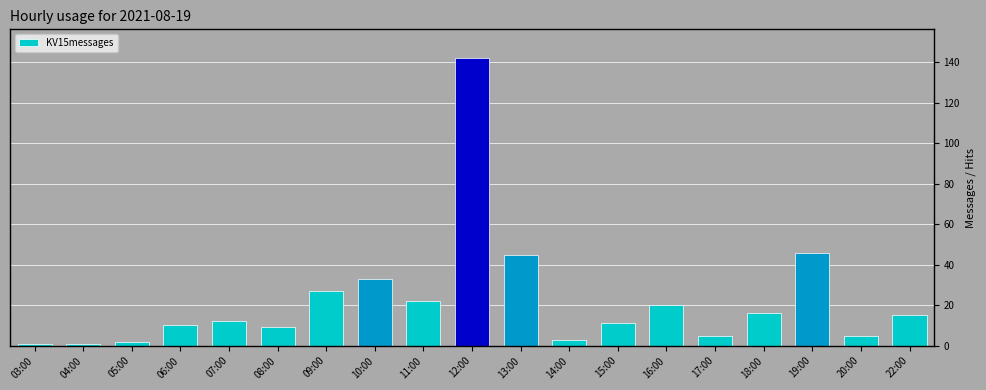

True or false: the data shows 142 at 12:00.

True